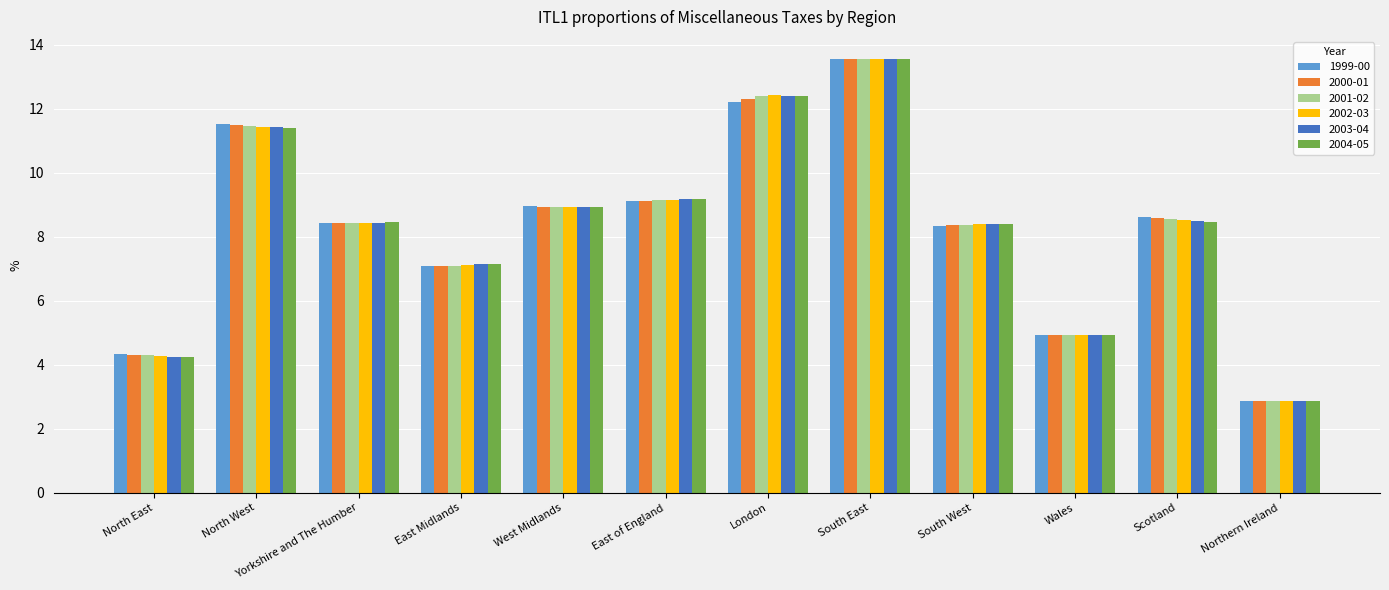

Are the bars horizontal?

No